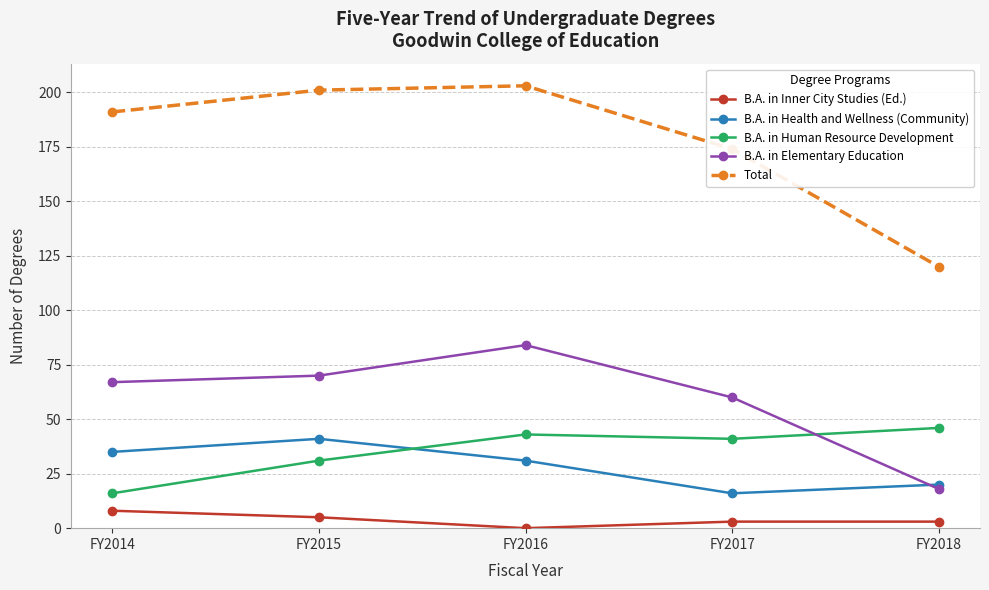

Where is the first local maximum for B.A. in Elementary Education?

FY2016